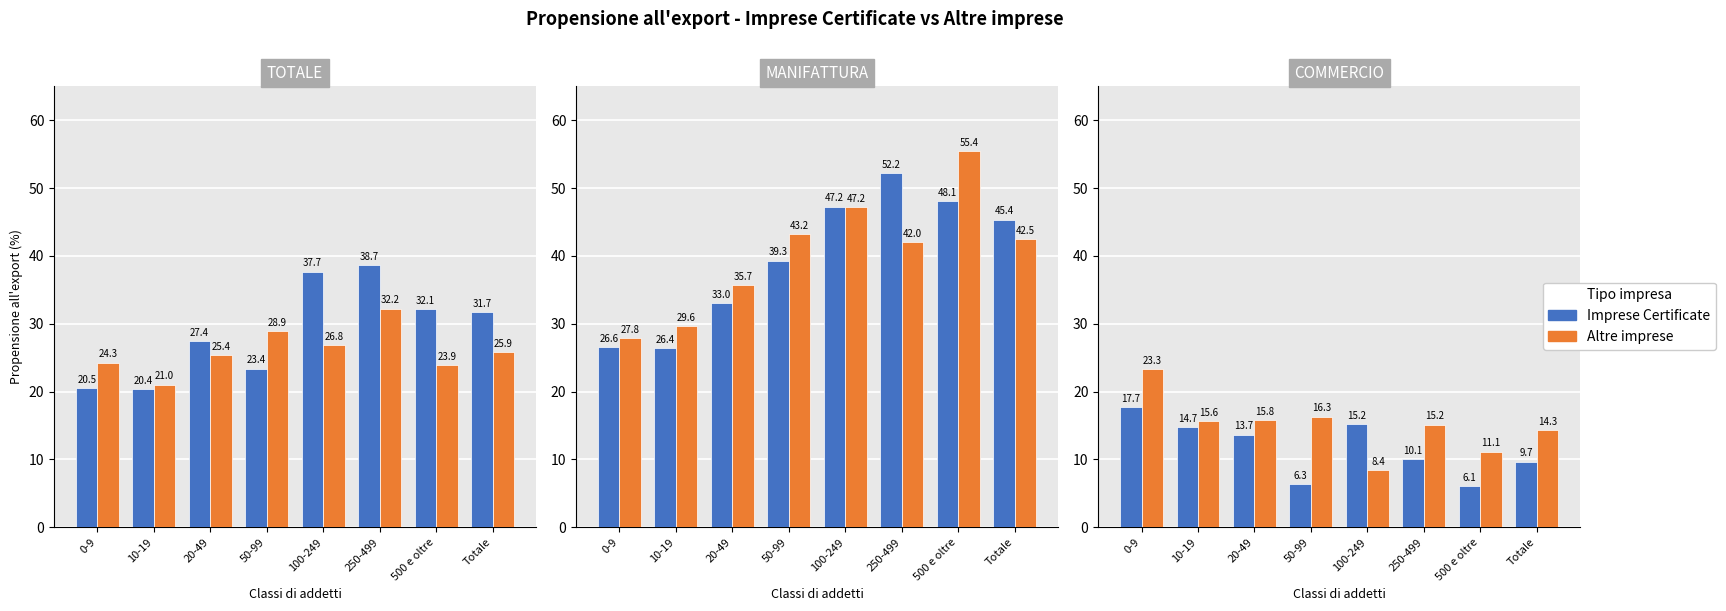

Between 10-19 and 50-99, which series saw the biggest shift?

Imprese Certificate